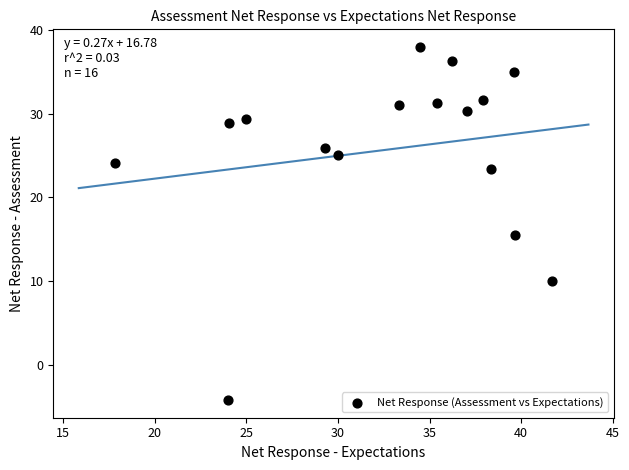

What is the range of X values (max minus min)?

23.8